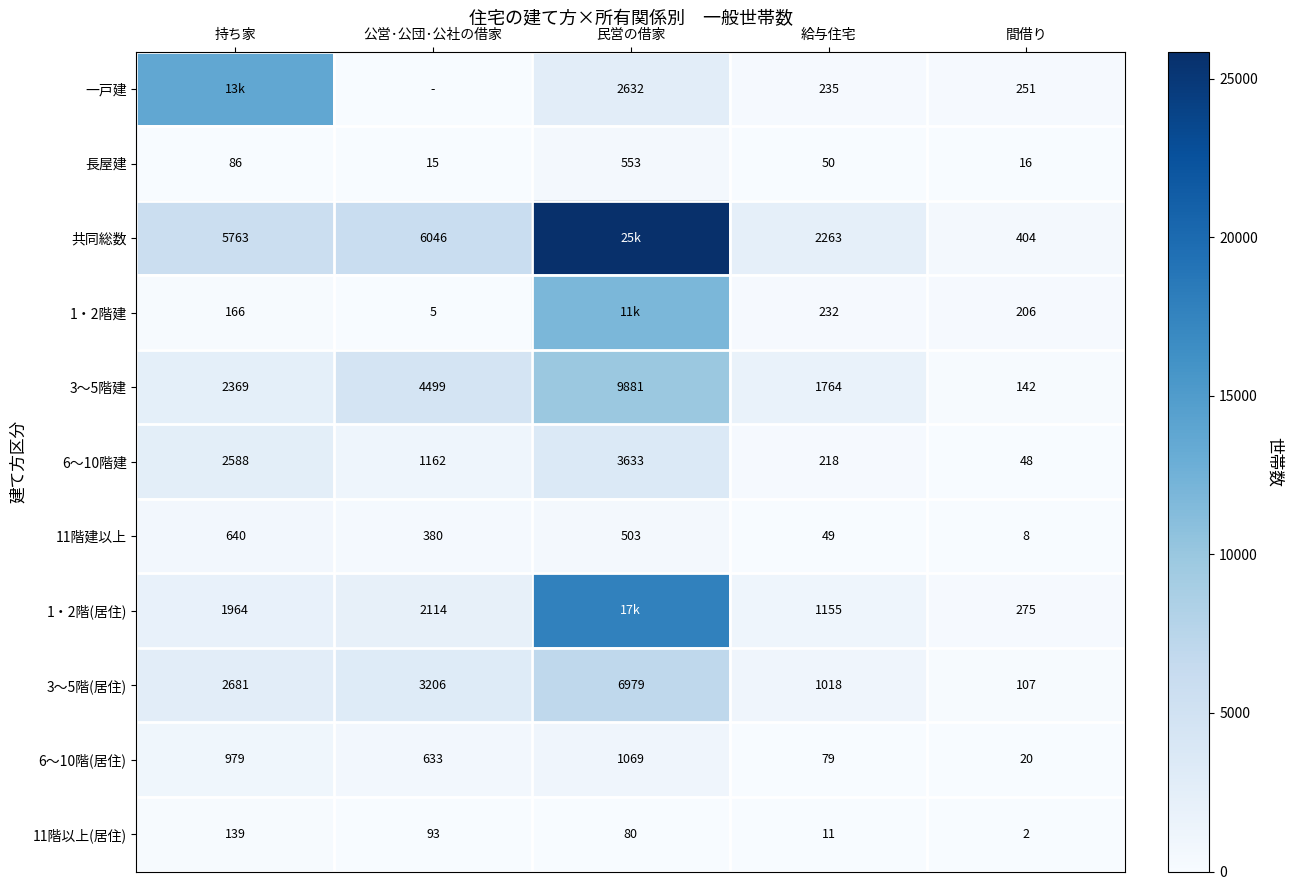

What is the lowest value of the 6～10階建 series?

48